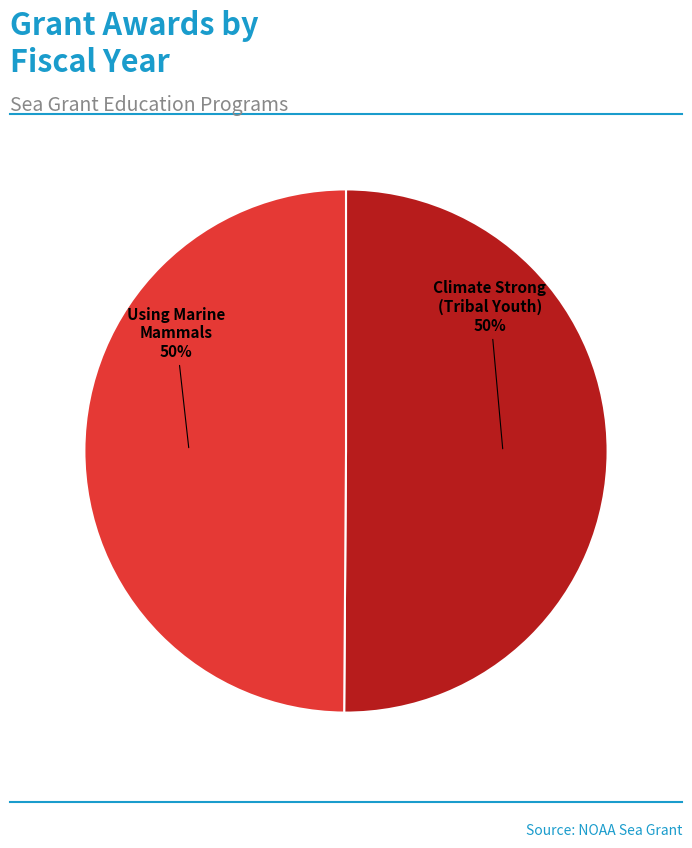

To the nearest percent, what is the average slice percentage?

50%